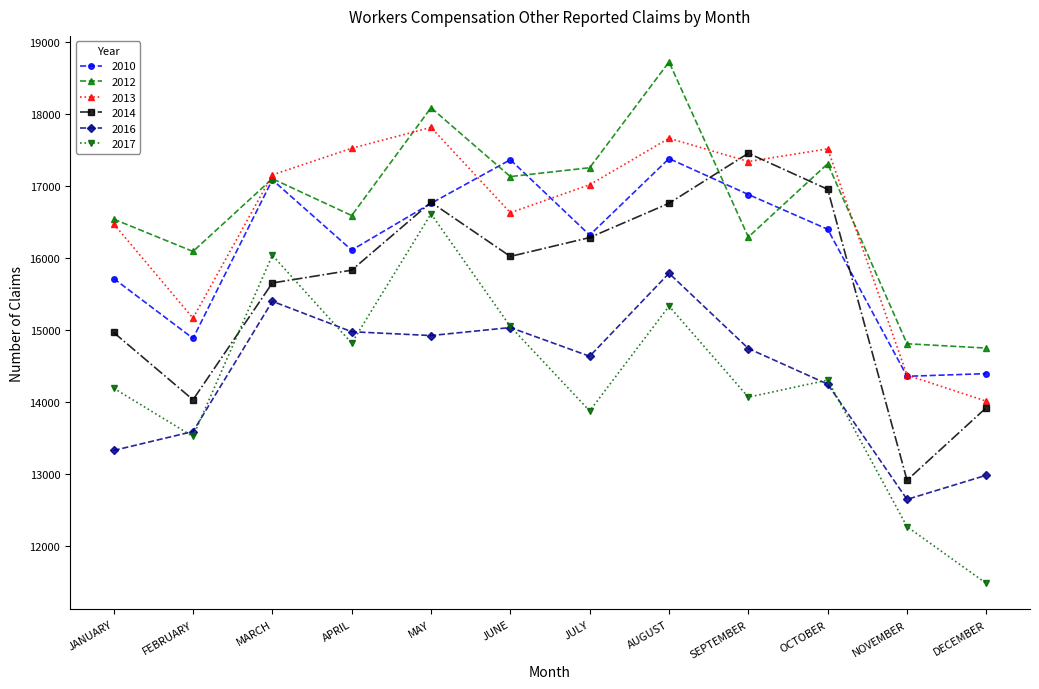

How many categories are shown in the chart?

12